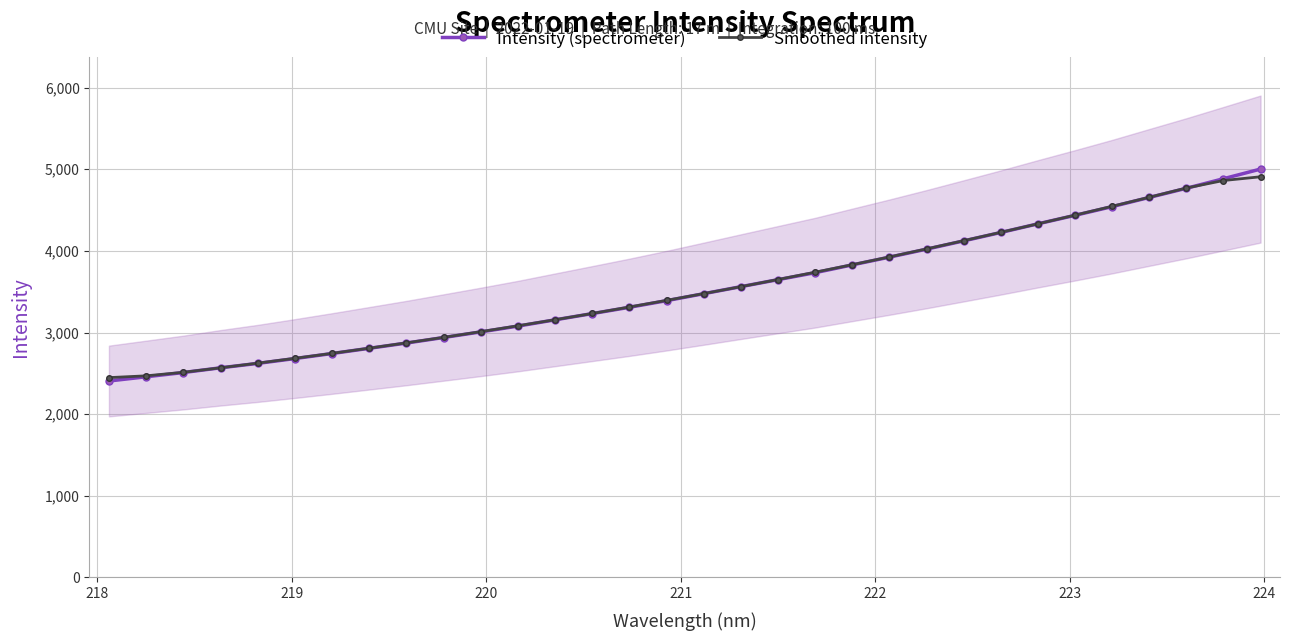

What is the value of the Intensity (spectrometer) point at the 25th from the left?

4225.0